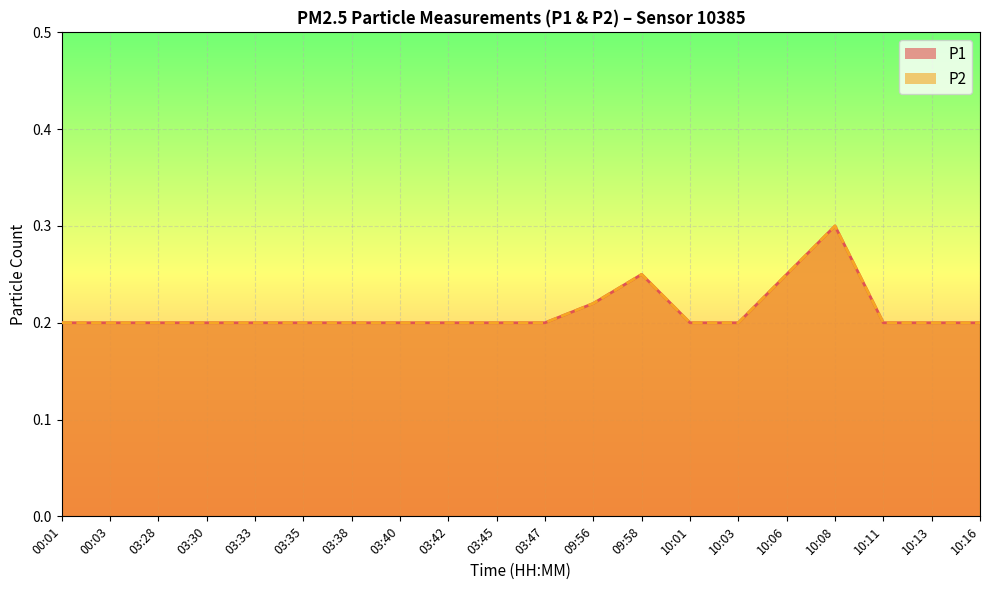

Reading left to right, what are all the values shown in this chart?

P1: 0.2	0.2	0.2	0.2	0.2	0.2	0.2	0.2	0.2	0.2	0.2	0.2	0.2	0.2	0.2	0.2	0.3	0.2	0.2	0.2
P2: 0.2	0.2	0.2	0.2	0.2	0.2	0.2	0.2	0.2	0.2	0.2	0.2	0.2	0.2	0.2	0.2	0.3	0.2	0.2	0.2